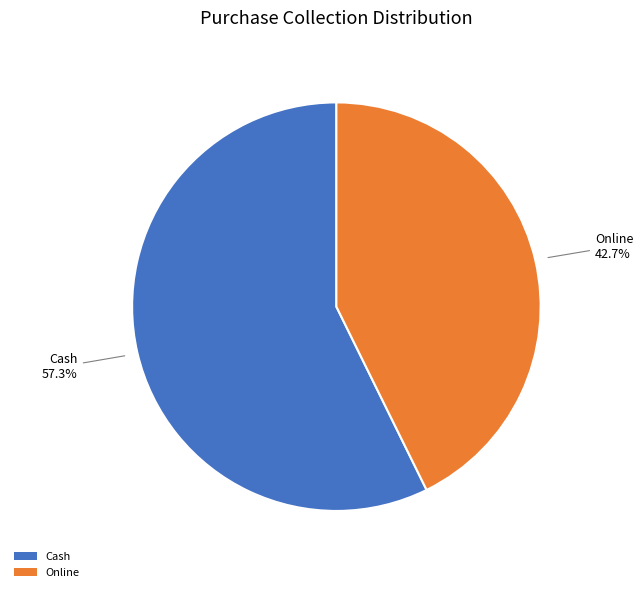

True or false: Online accounts for 28% of the total.

False